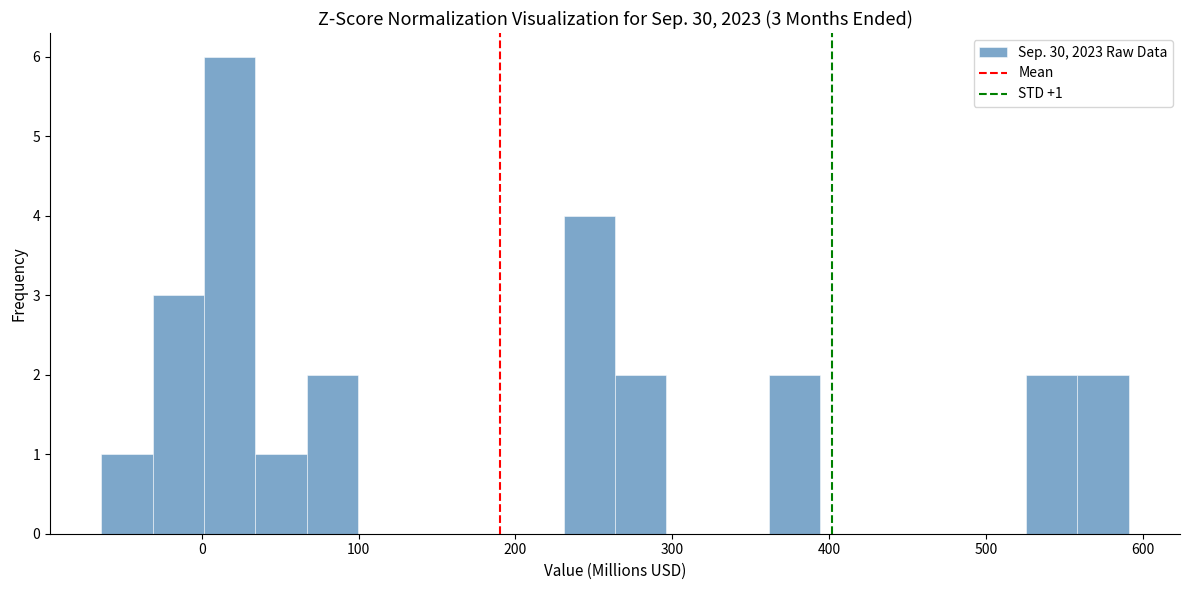

Around what value on the x-axis is the tallest bar? Give the approximate position of its centre, as read against the axis.

20